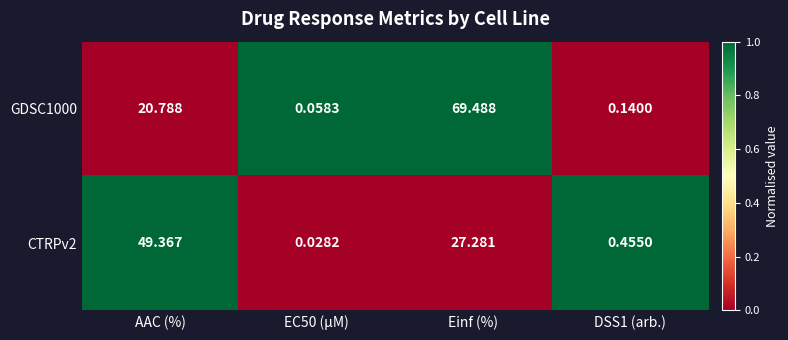

Which category has the highest value in the GDSC1000 series?

Einf (%)